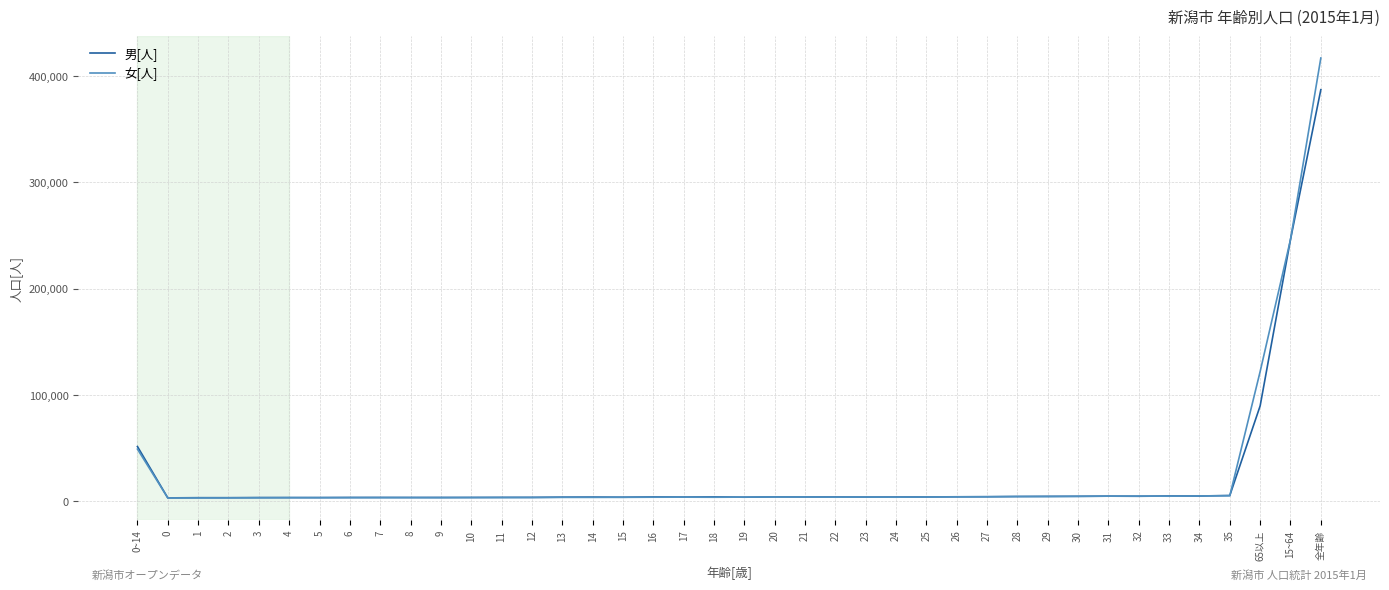

List the series in order of their peak value, lowest first.

男[人], 女[人]